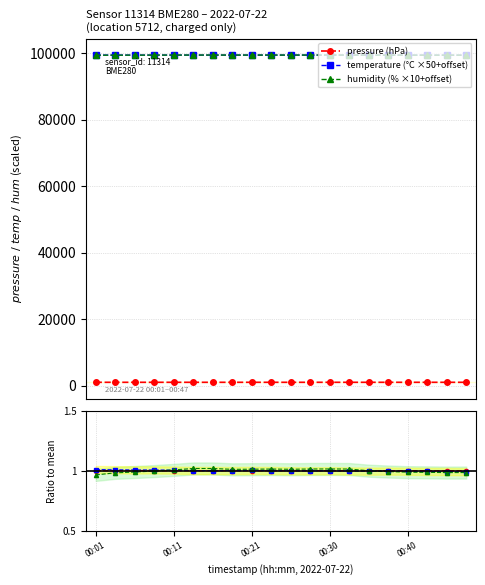

Which series has the largest total across all categories?

temperature (°C ×50+offset)